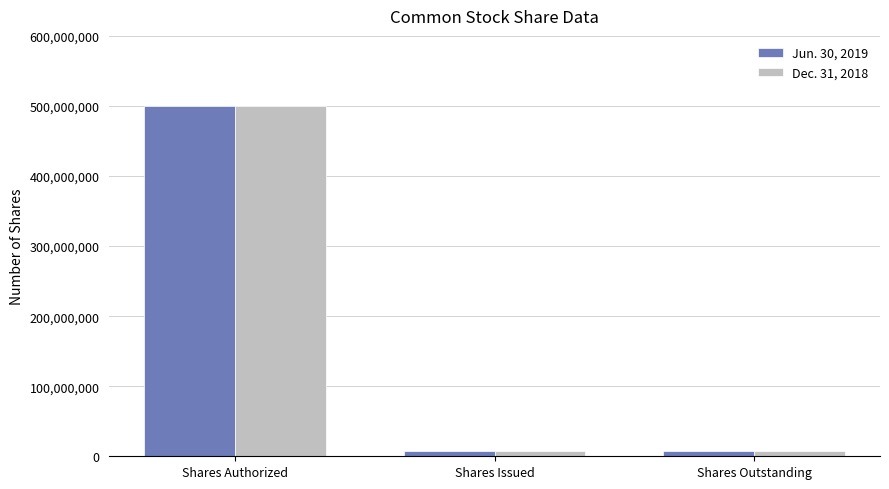

What is the label of the 3rd bar from the left?

Shares Outstanding